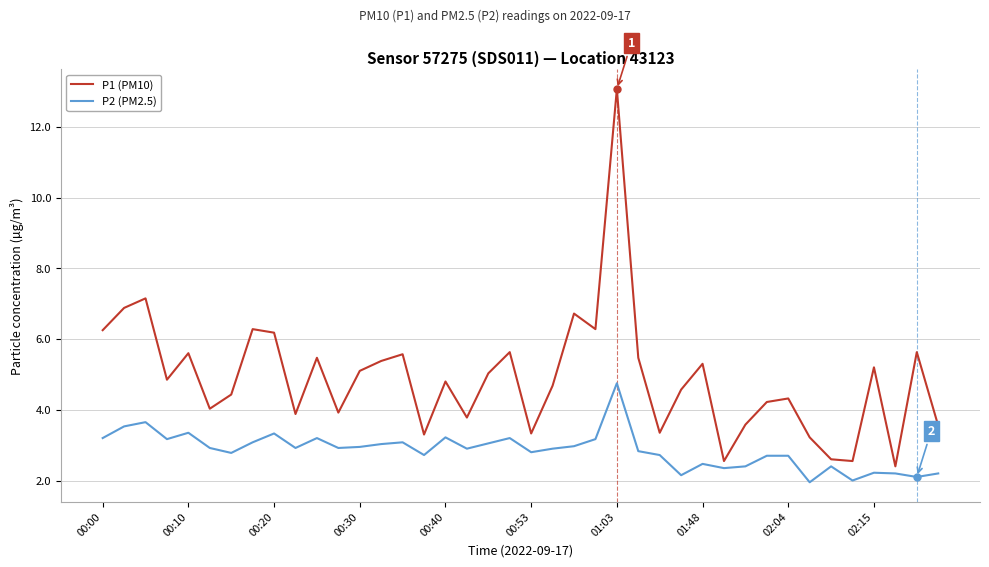

Which series has the largest total across all categories?

P1 (PM10)